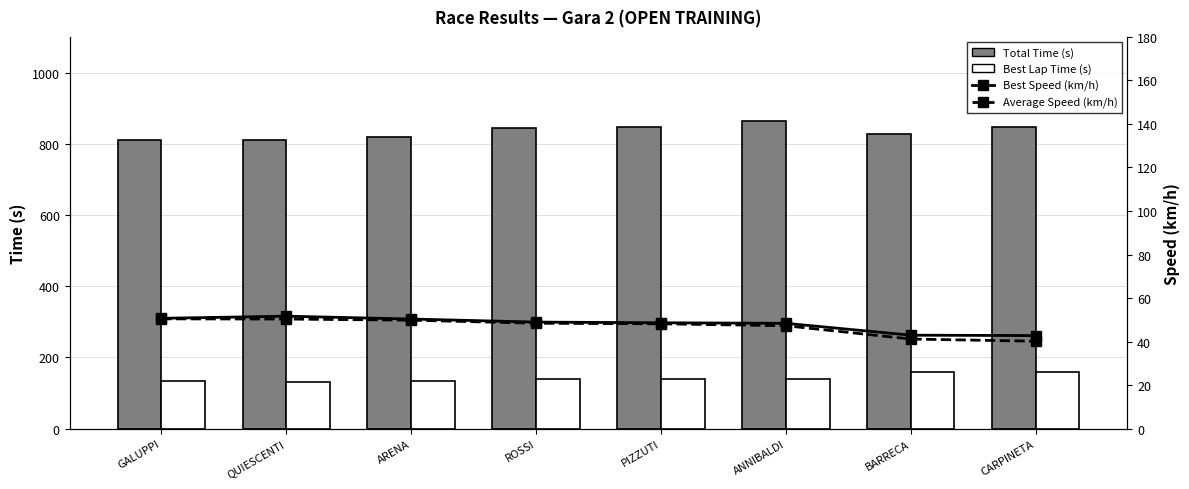

What is the difference between the highest and lowest values at GALUPPI?

758.9